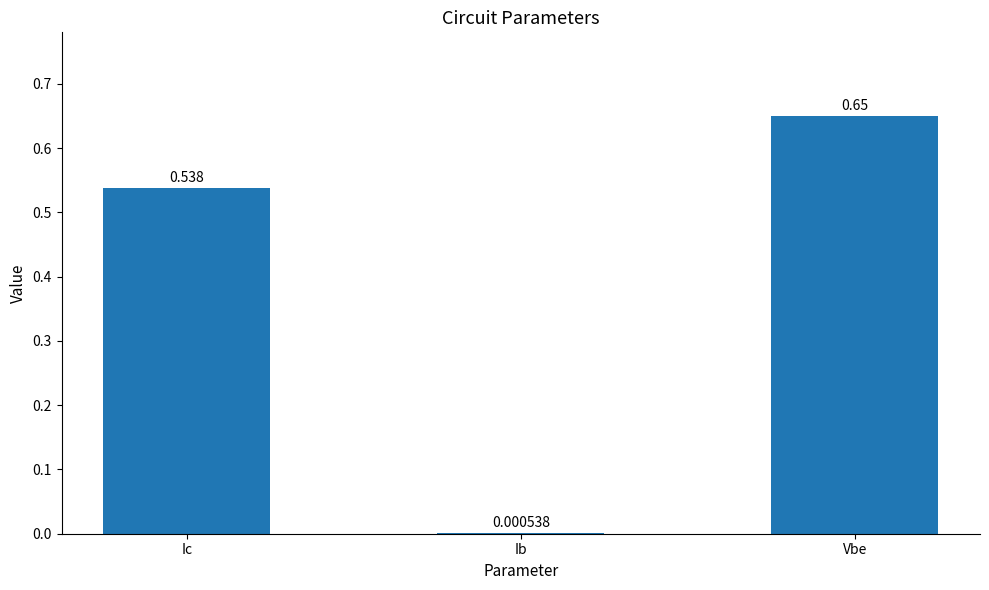

Which category has the highest value across all series?

Vbe